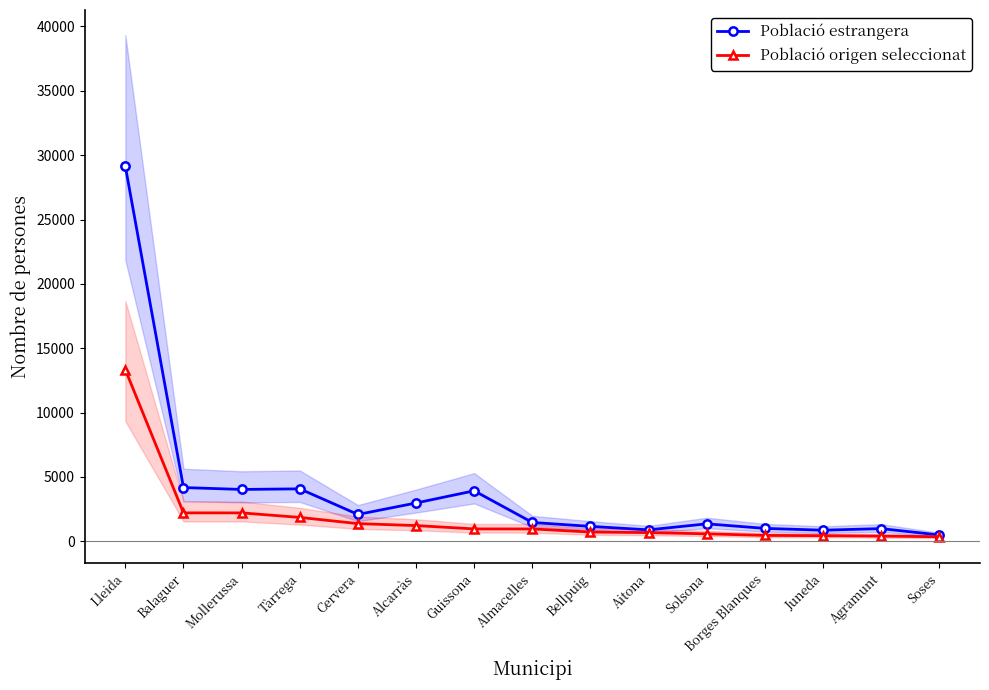

What is the label of the 10th point from the right?

Alcarràs